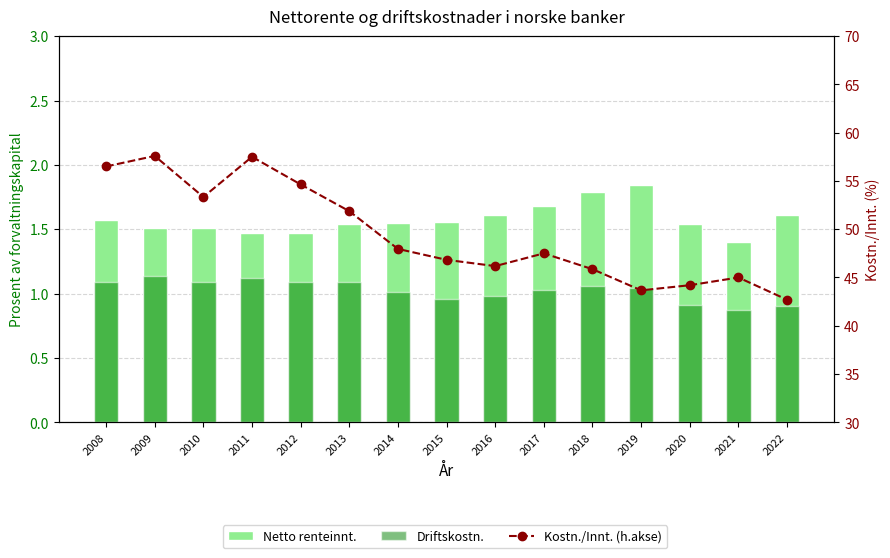

Reading left to right, list all the values displayed in this chart.

Netto renteinnt.: 2008=1.6	2009=1.5	2010=1.5	2011=1.5	2012=1.5	2013=1.5	2014=1.6	2015=1.6	2016=1.6	2017=1.7	2018=1.8	2019=1.8	2020=1.5	2021=1.4	2022=1.6
Driftskostn.: 2008=1.1	2009=1.1	2010=1.1	2011=1.1	2012=1.1	2013=1.1	2014=1.0	2015=1.0	2016=1.0	2017=1.0	2018=1.1	2019=1.0	2020=0.9	2021=0.9	2022=0.9
Kostn./Innt. (h.akse): 2008=56.5	2009=57.6	2010=53.3	2011=57.5	2012=54.6	2013=51.9	2014=48.0	2015=46.8	2016=46.2	2017=47.5	2018=45.9	2019=43.7	2020=44.2	2021=45.0	2022=42.7